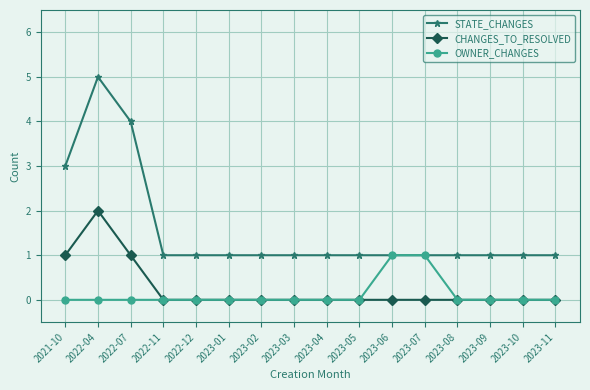

Reading left to right, list all the values displayed in this chart.

STATE_CHANGES: 3	5	4	1	1	1	1	1	1	1	1	1	1	1	1	1
CHANGES_TO_RESOLVED: 1	2	1	0	0	0	0	0	0	0	0	0	0	0	0	0
OWNER_CHANGES: 0	0	0	0	0	0	0	0	0	0	1	1	0	0	0	0